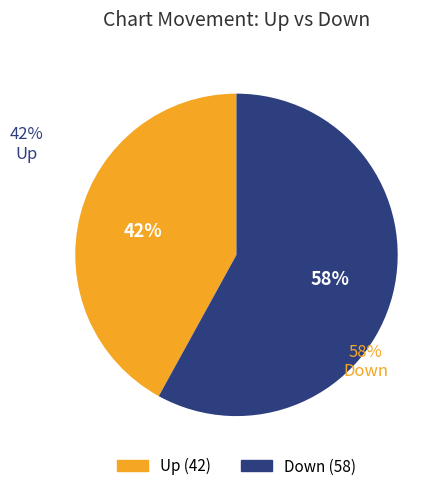

The down slice represents 64% of the pie. True or false?

False